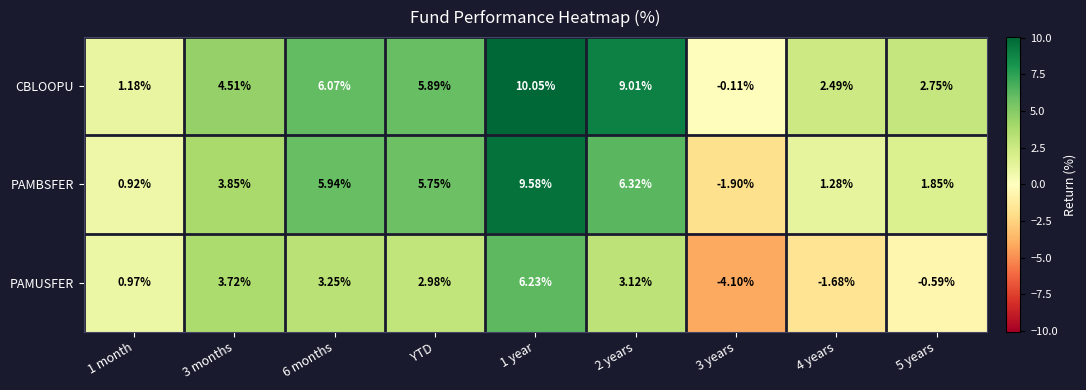

Which series has the largest total across all categories?

CBLOOPU